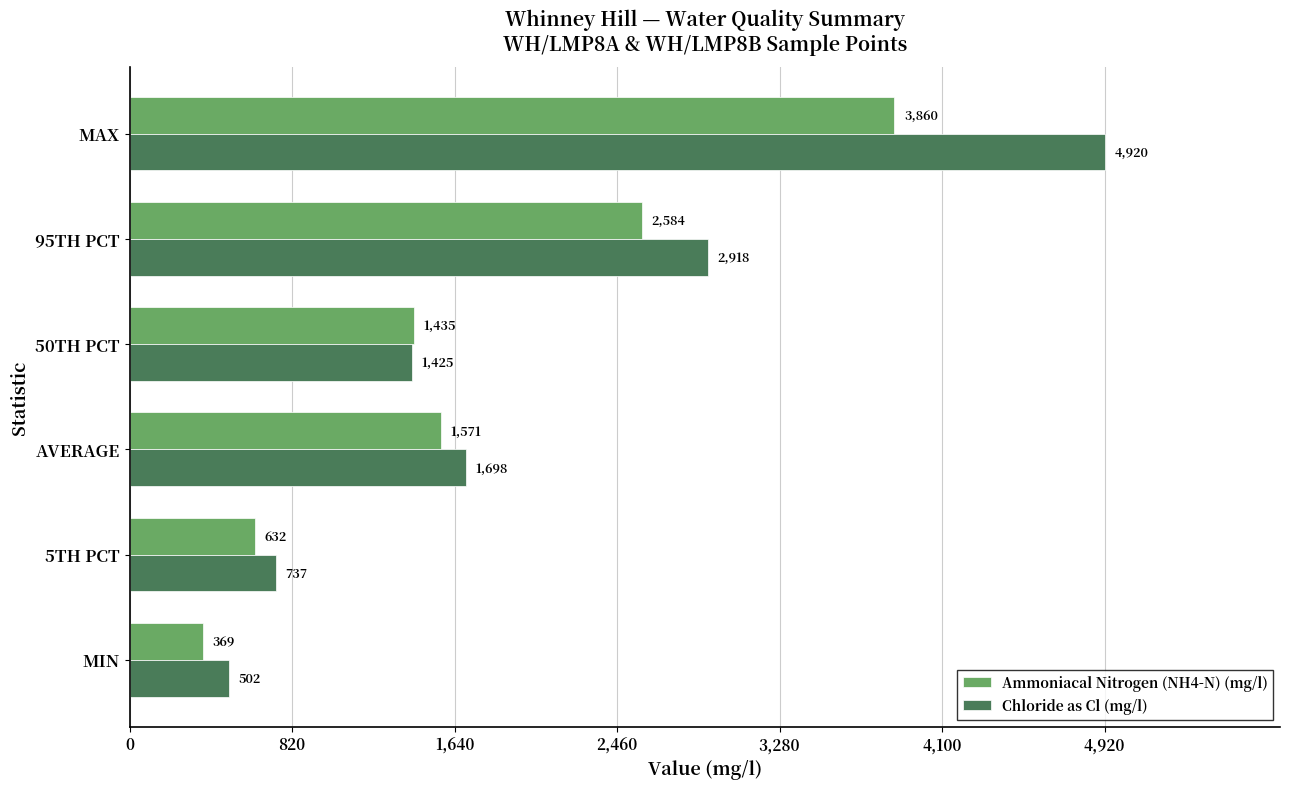

Rank the series by their maximum value, from lowest to highest.

Ammoniacal Nitrogen (NH4-N) (mg/l), Chloride as Cl (mg/l)